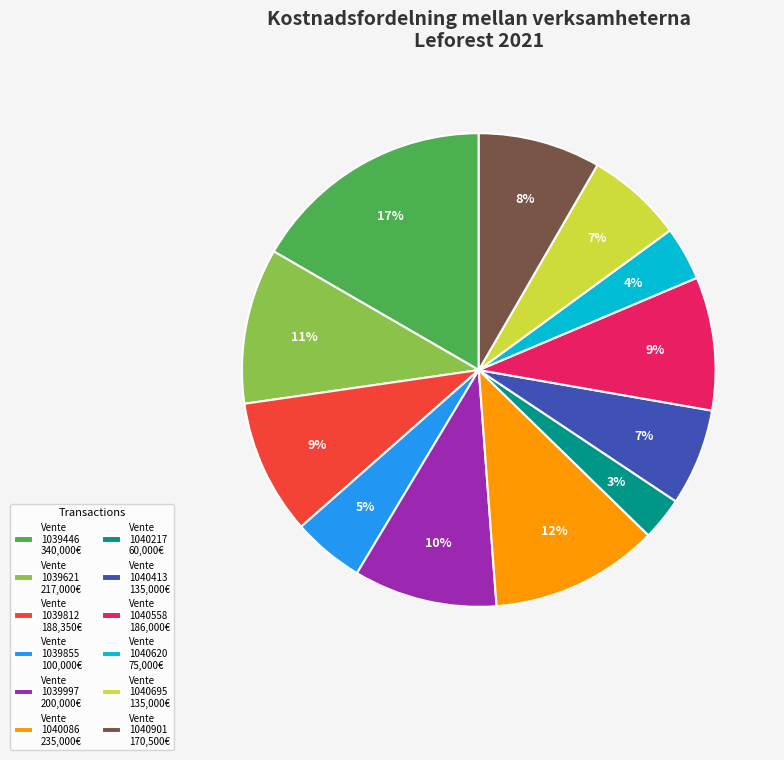

True or false: Vente 1039997 accounts for 21% of the total.

False